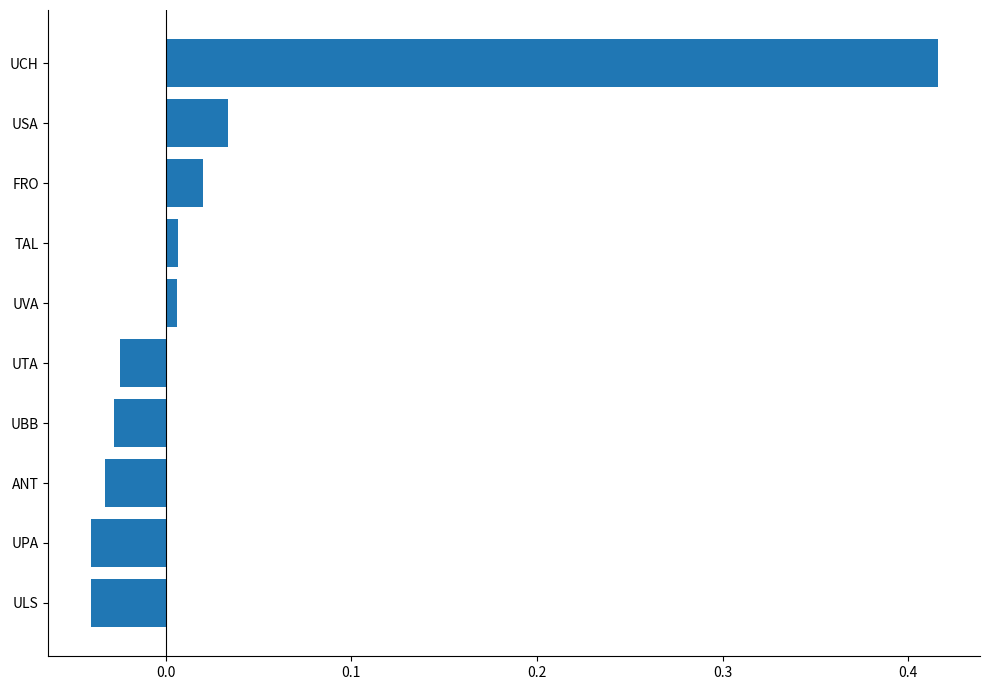

What is the difference between the maximum and minimum values?

0.5